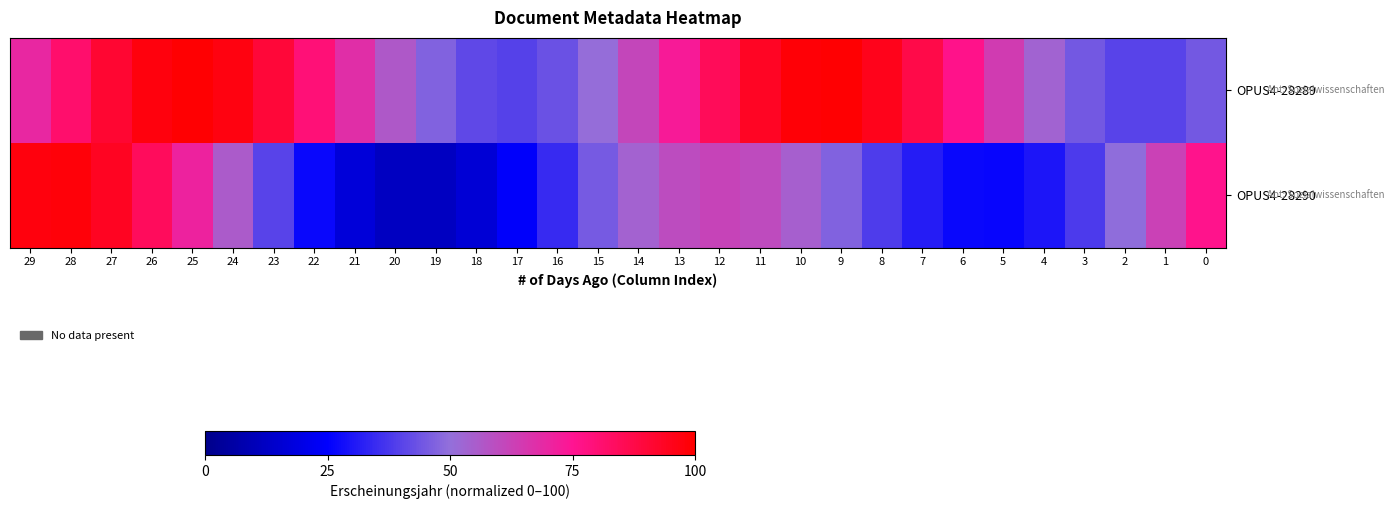

What is the smallest value displayed?

11.7